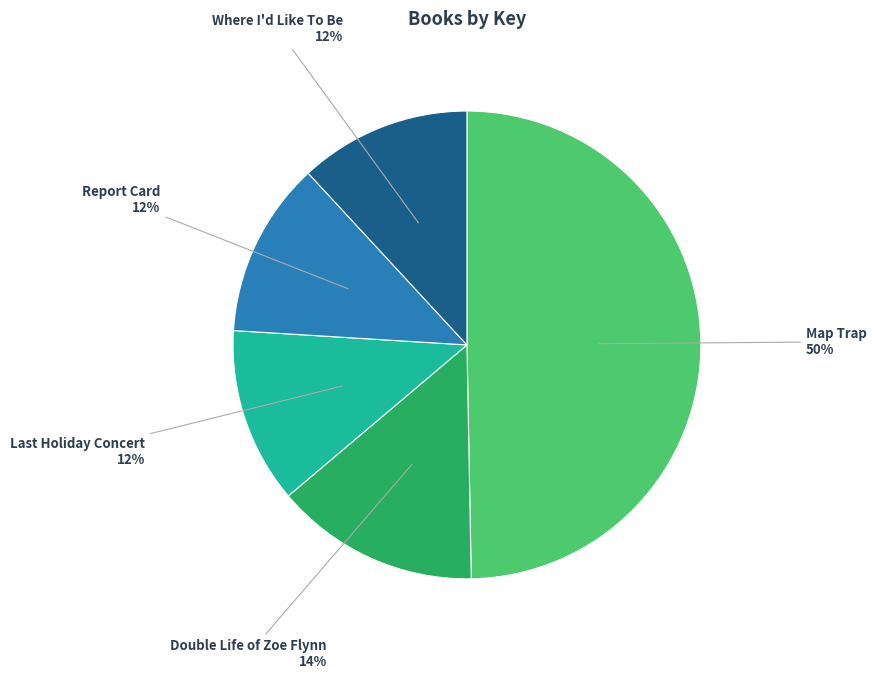

True or false: Double Life of Zoe Flynn accounts for 22% of the total.

False